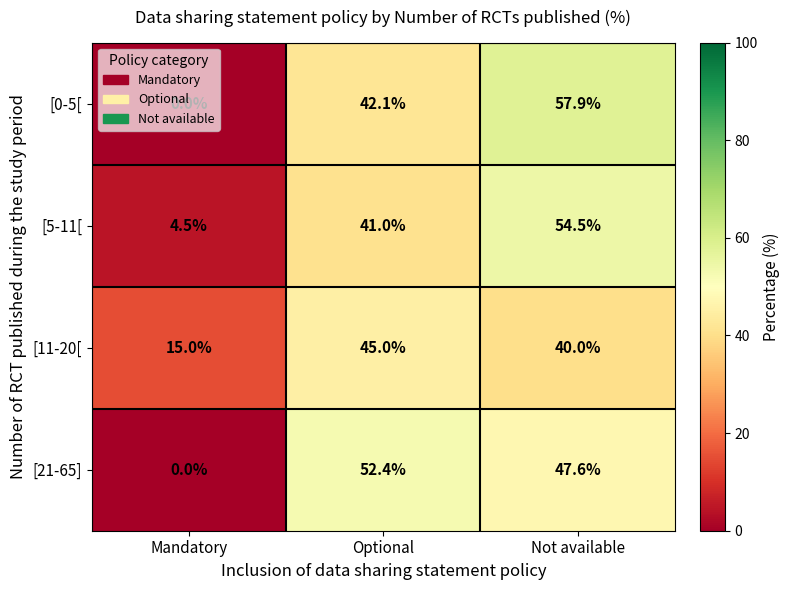

How many data points in [0-5[ are less than 42?

1